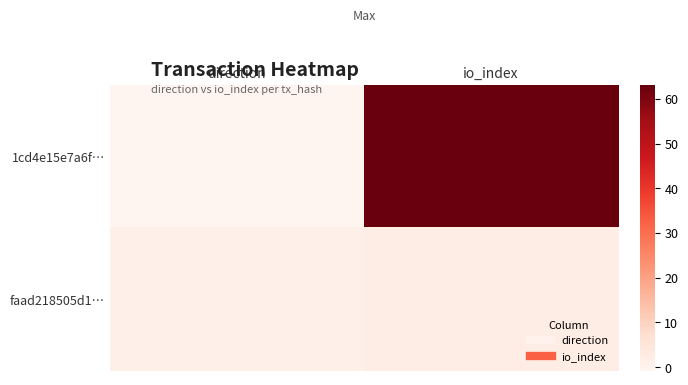

How many categories are shown in the chart?

2